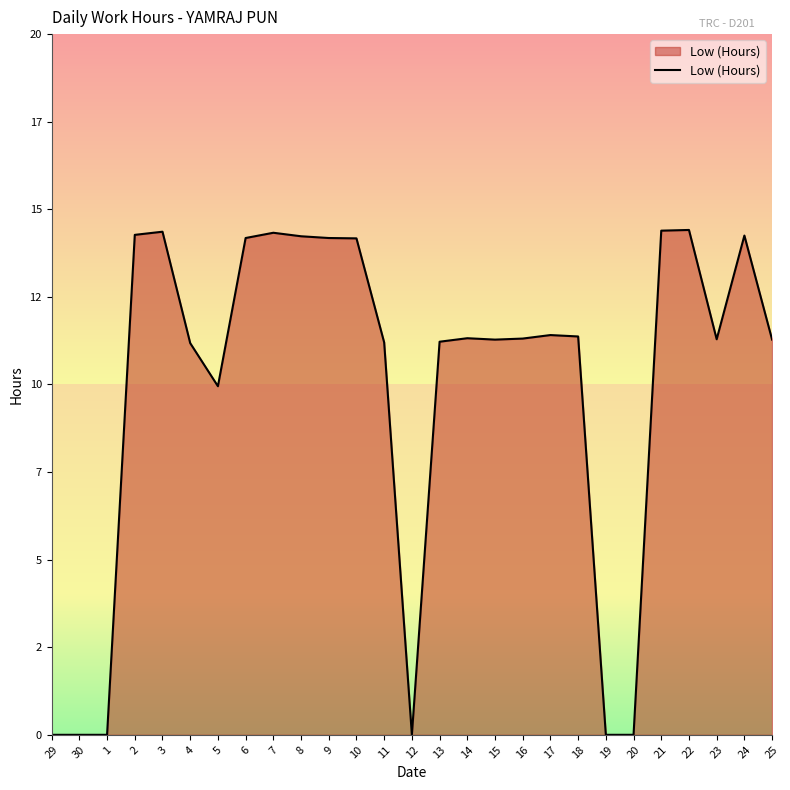

Does the chart display data point markers on the line(s)?

No